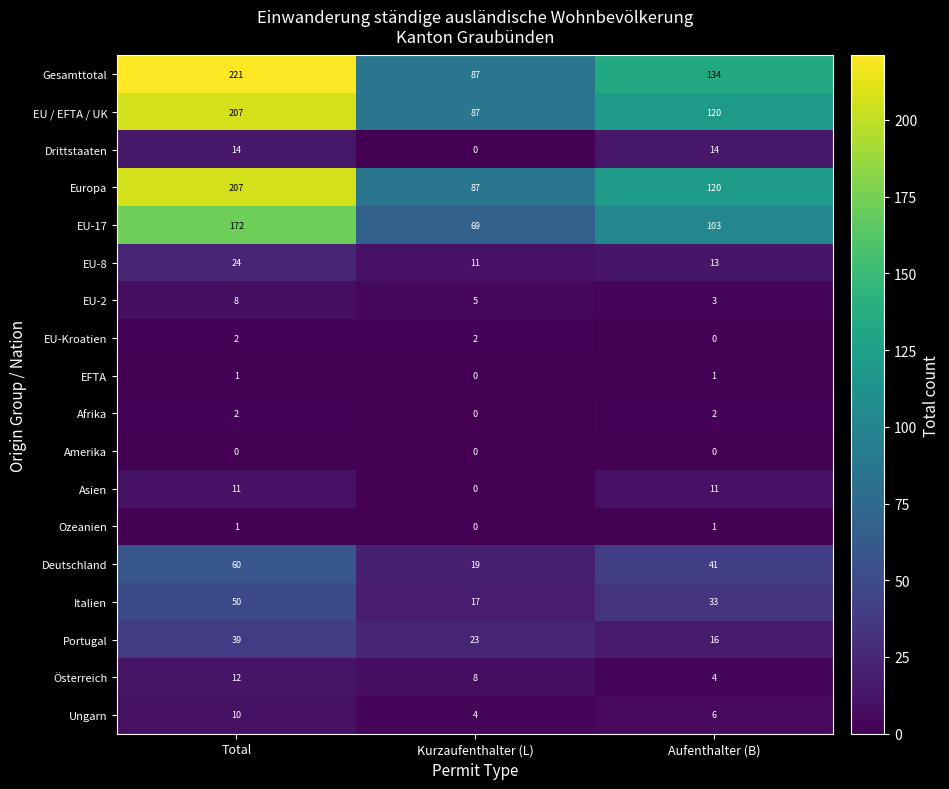

What is the difference between the maximum and minimum values in the Deutschland series?

41